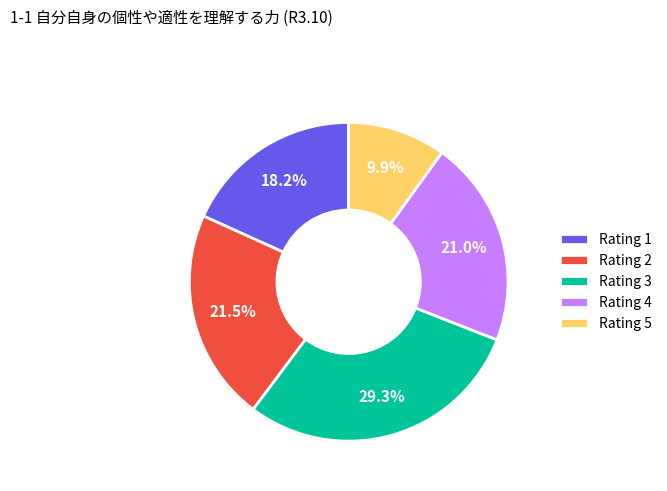

Which slice is the smallest?

Rating 5